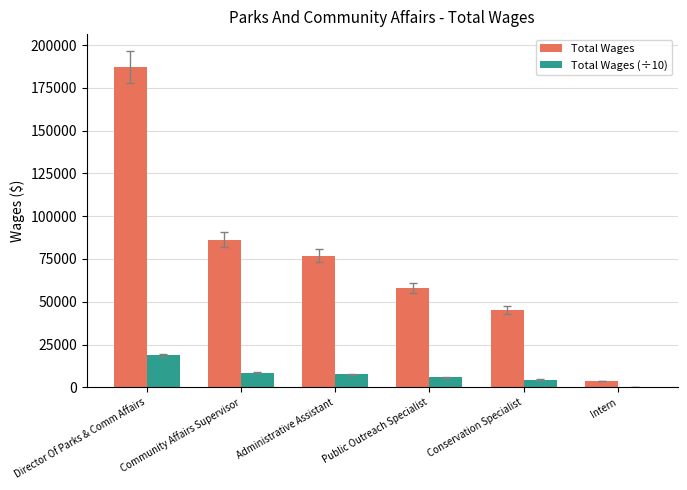

Are the bars grouped side by side (vs. stacked)?

Yes